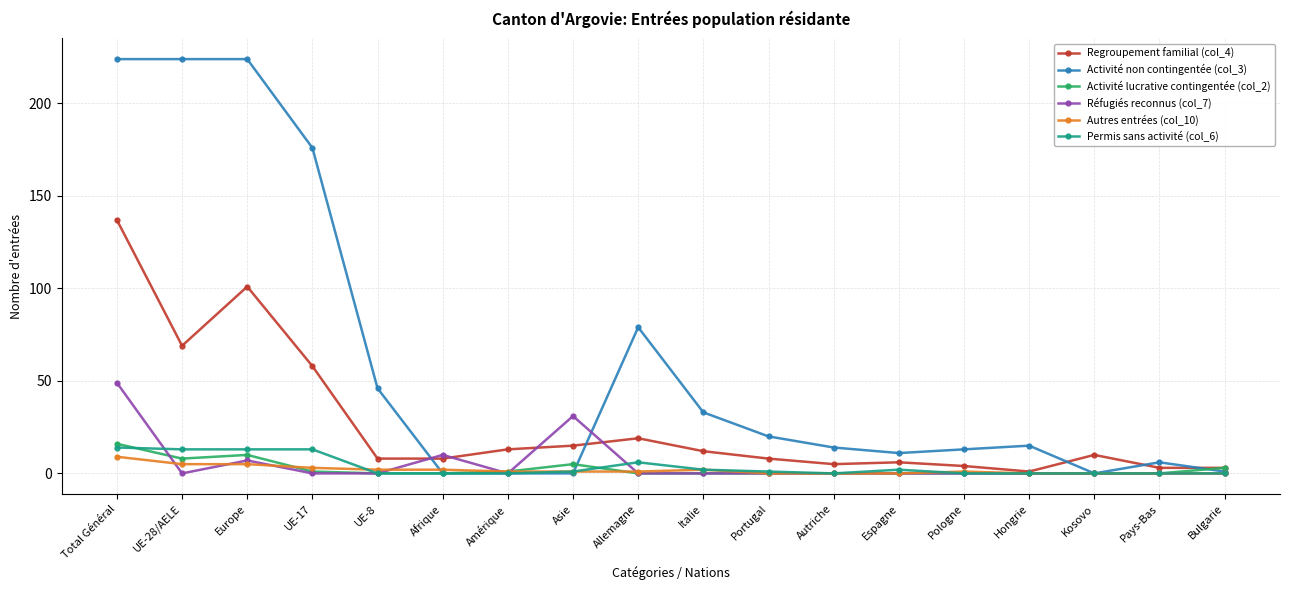

Where is Réfugiés reconnus (col_7) nearest to the value 24?

Asie